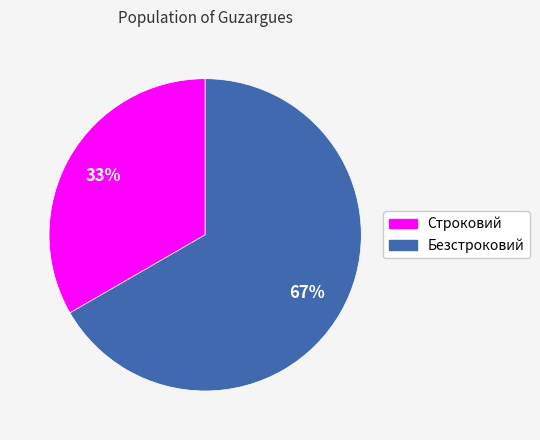

The Безстроковий slice represents 67% of the pie. True or false?

True